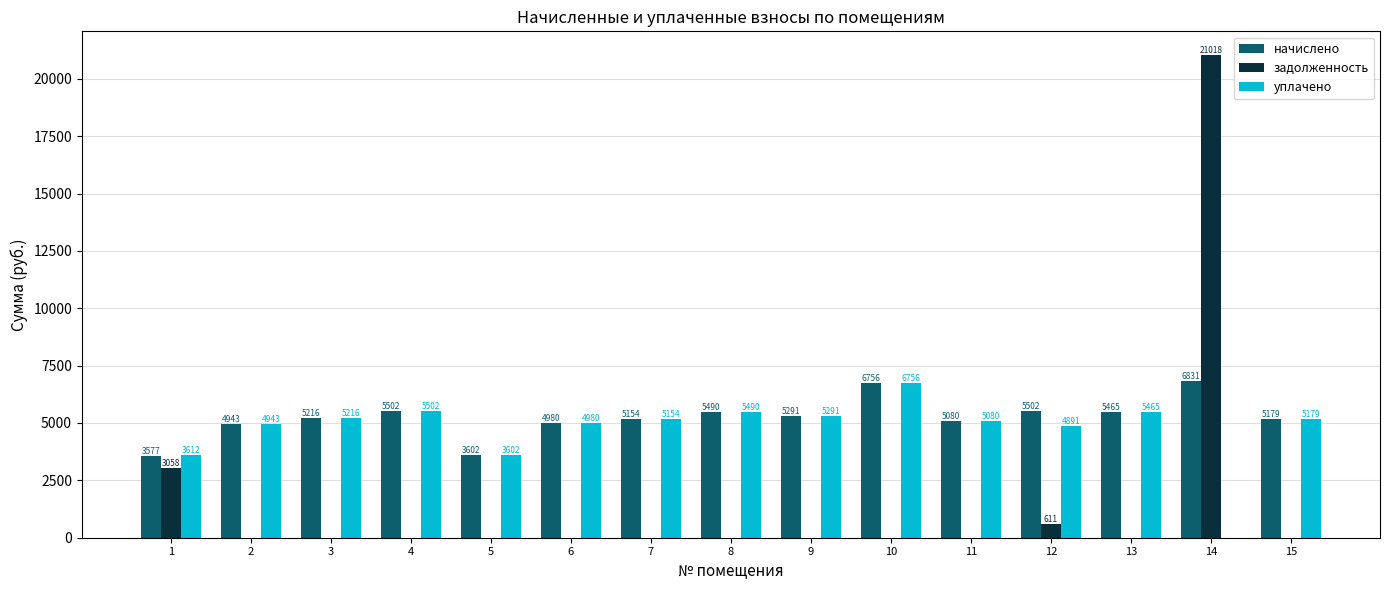

Where does the начислено series first go above 5216?

3